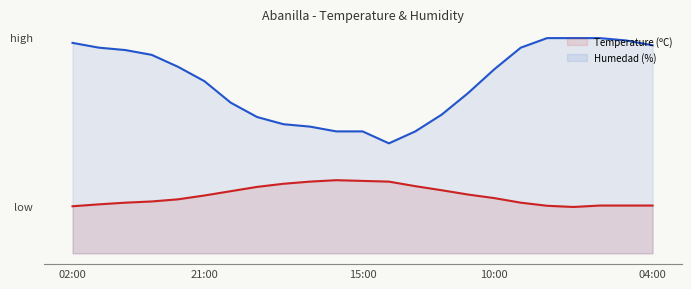

True or false: Temperature (ºC) has a value of 4.8 at 23:00.

False